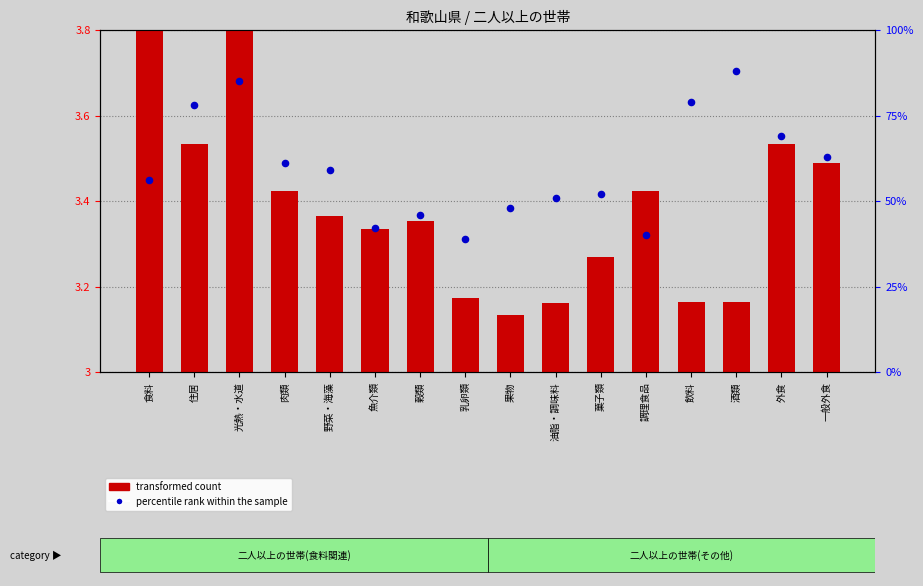

Which series has the largest total across all categories?

percentile rank within the sample